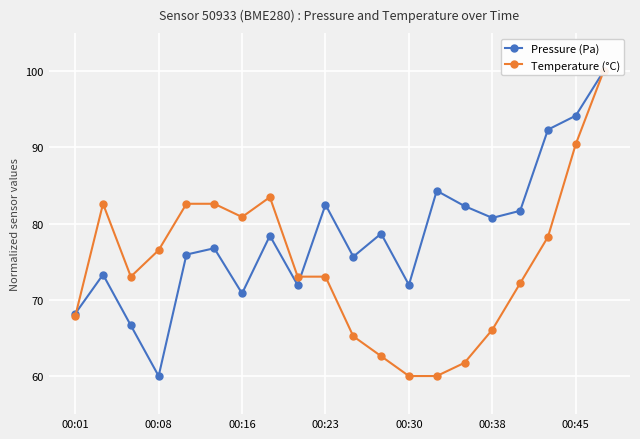

Reading right to left, what are all the values shown in this chart?

Pressure (Pa): 100.0	94.2	92.3	81.7	80.8	82.3	84.3	72.0	78.7	75.7	82.5	71.9	78.4	70.8	76.8	75.9	60.0	66.6	73.3	68.2
Temperature (°C): 100.0	90.4	78.3	72.2	66.1	61.7	60.0	60.0	62.6	65.2	73.0	73.0	83.5	80.9	82.6	82.6	76.5	73.0	82.6	67.8